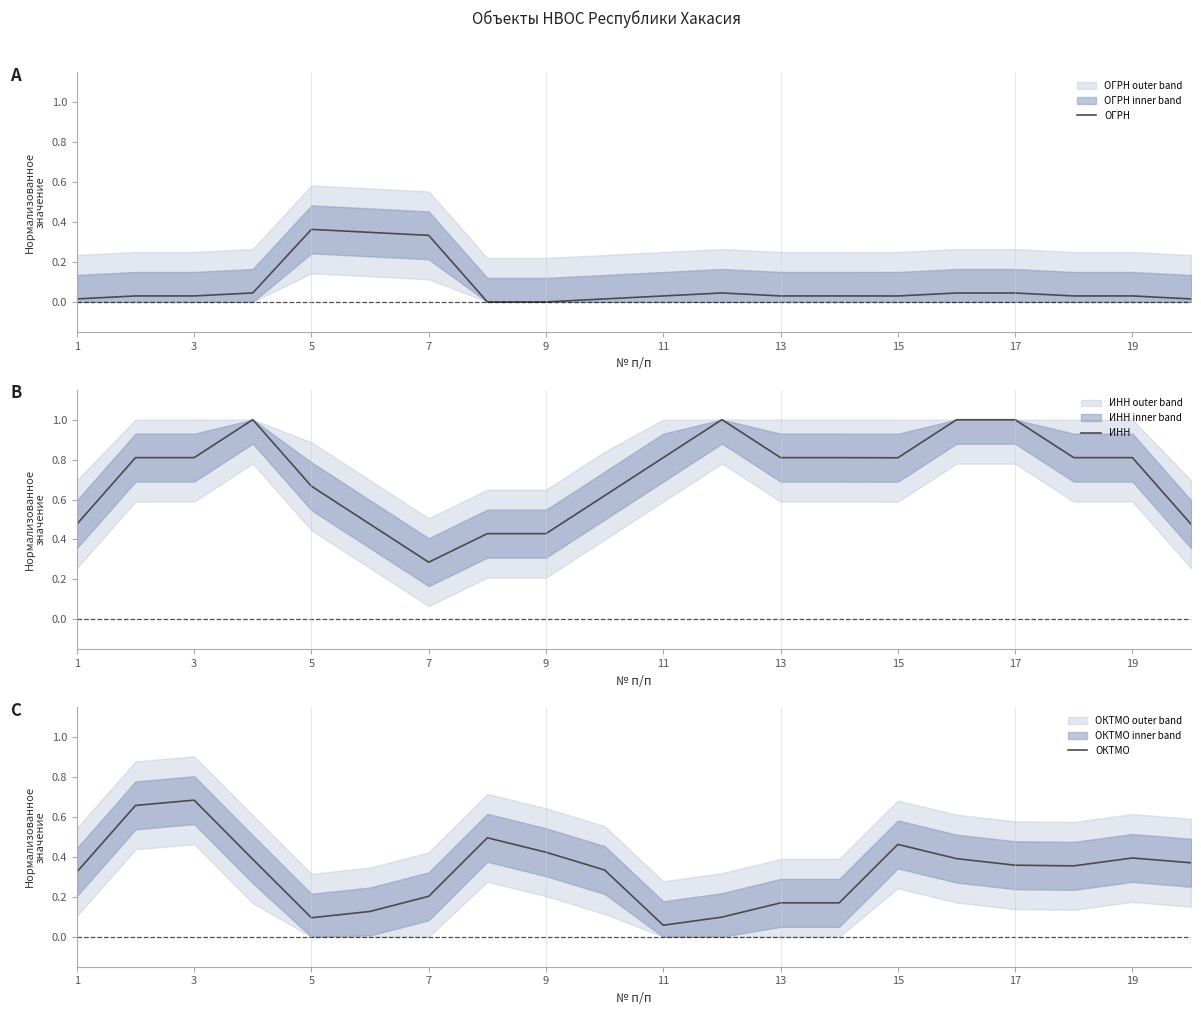

Where is ИНН nearest to the value 0?

7